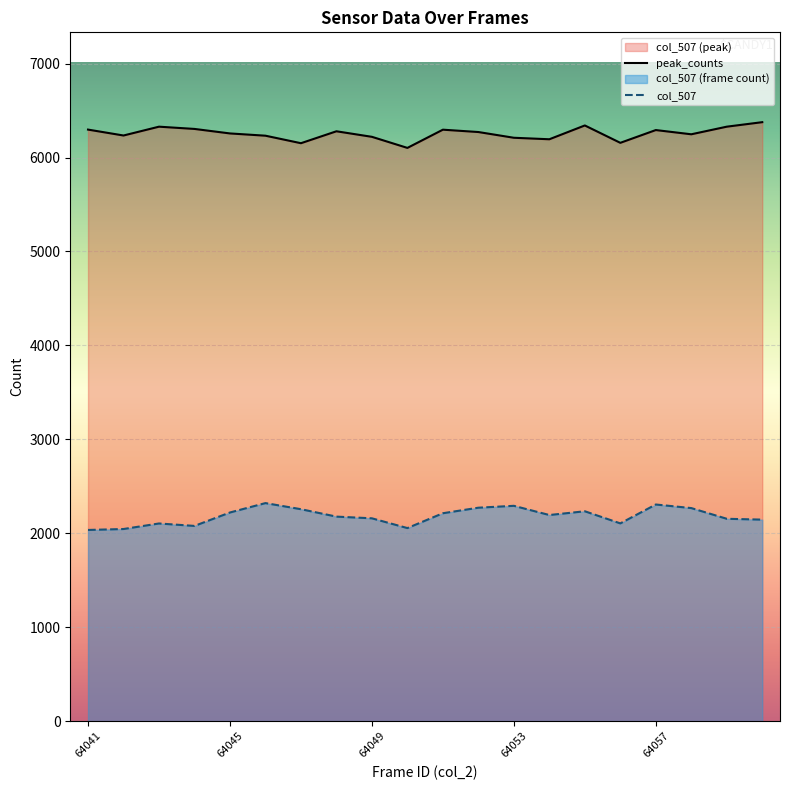

Rank the series by their maximum value, from lowest to highest.

col_507, peak_counts